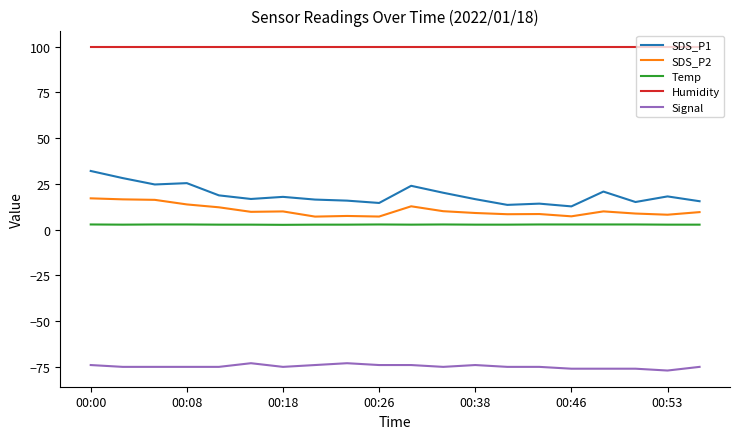

True or false: SDS_P2 and SDS_P1 cross at least once.

False